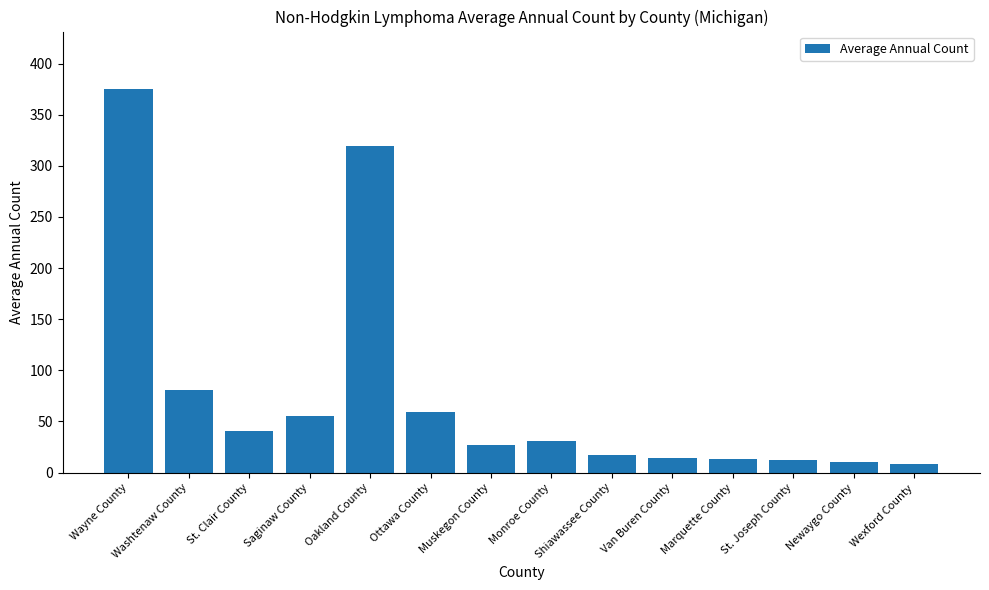

At which label does the data first exceed 31?

Wayne County